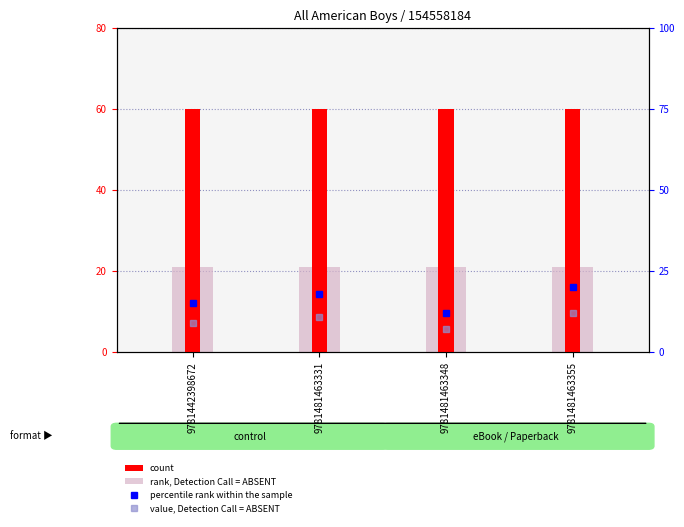

Count the number of data series in this chart.

4